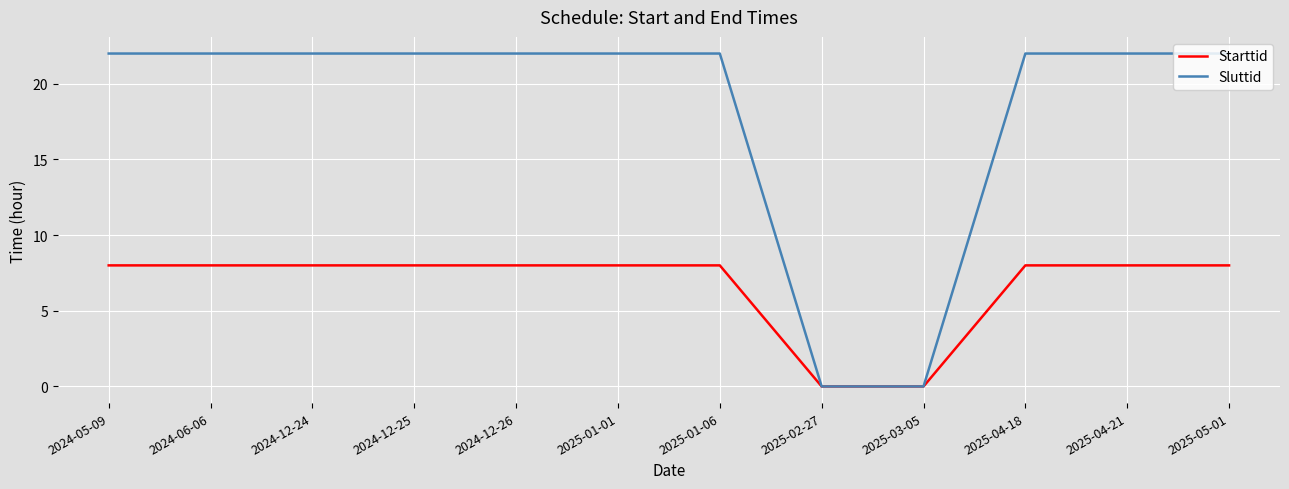

Rank the series by their average value, from highest to lowest.

Sluttid, Starttid